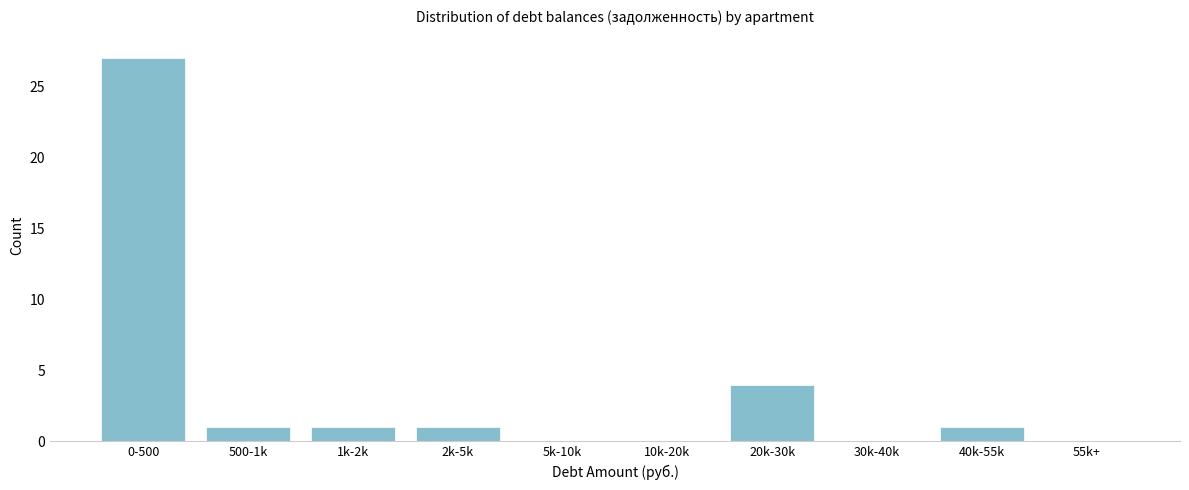

Reading right to left, extract all data points from this chart.

55k+=0	40k-55k=1	30k-40k=0	20k-30k=4	10k-20k=0	5k-10k=0	2k-5k=1	1k-2k=1	500-1k=1	0-500=27